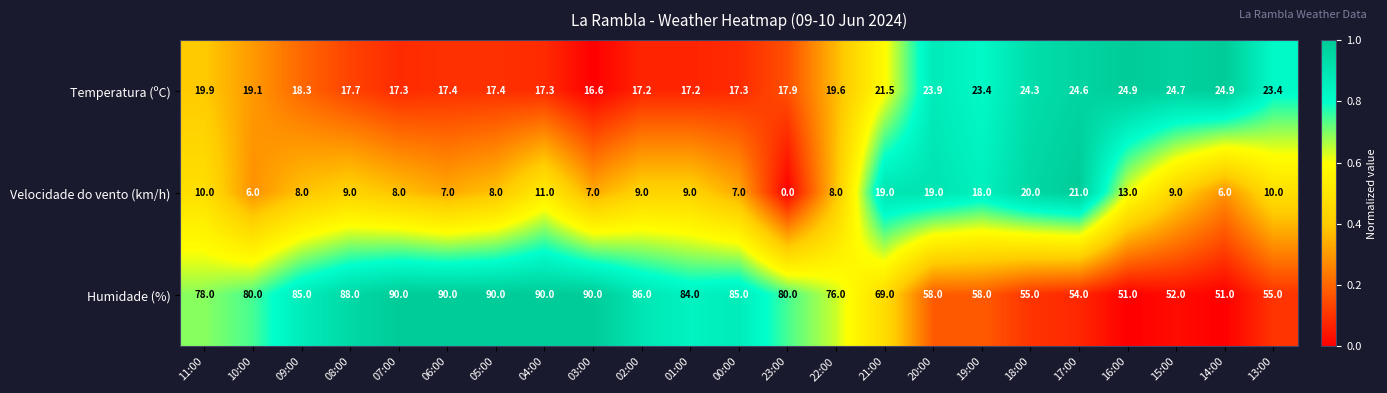

What value does the Humidade (%) series have at 22:00?

76.0